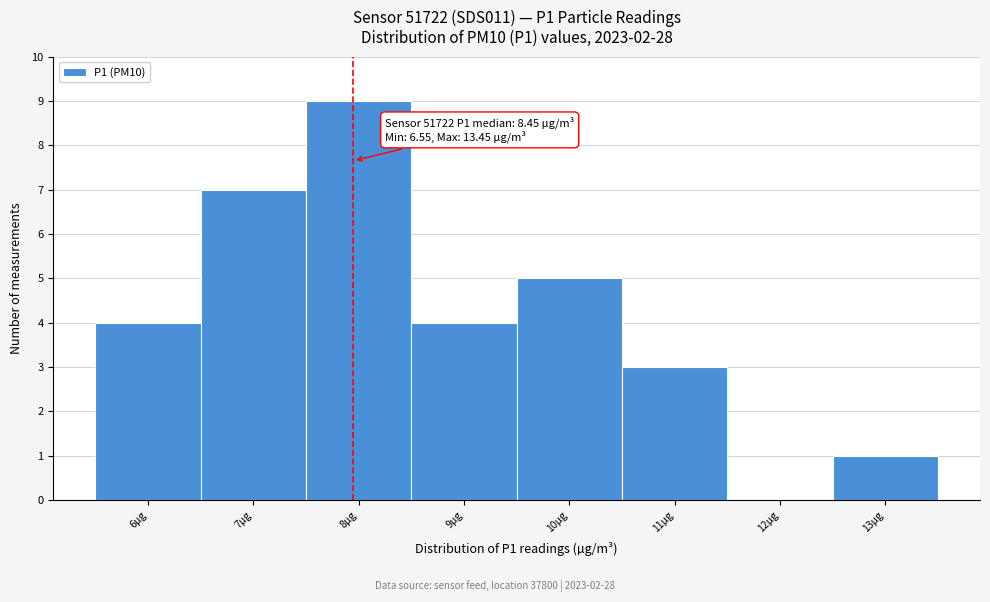

Reading left to right, what are all the values shown in this chart?

6µg=4	7µg=7	8µg=9	9µg=4	10µg=5	11µg=3	12µg=0	13µg=1